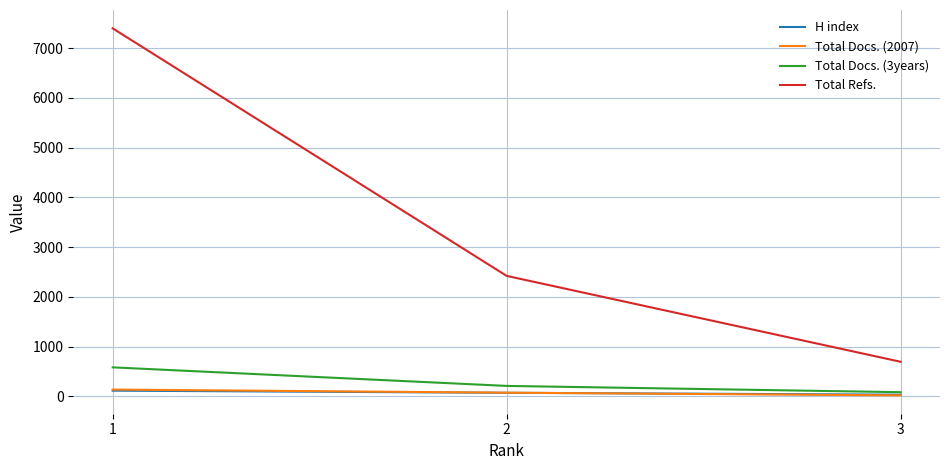

What is the sum of all H index values?

224